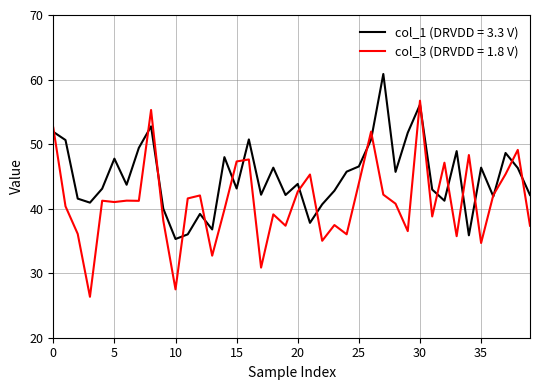

Which series has the largest total across all categories?

col_1 (DRVDD = 3.3 V)